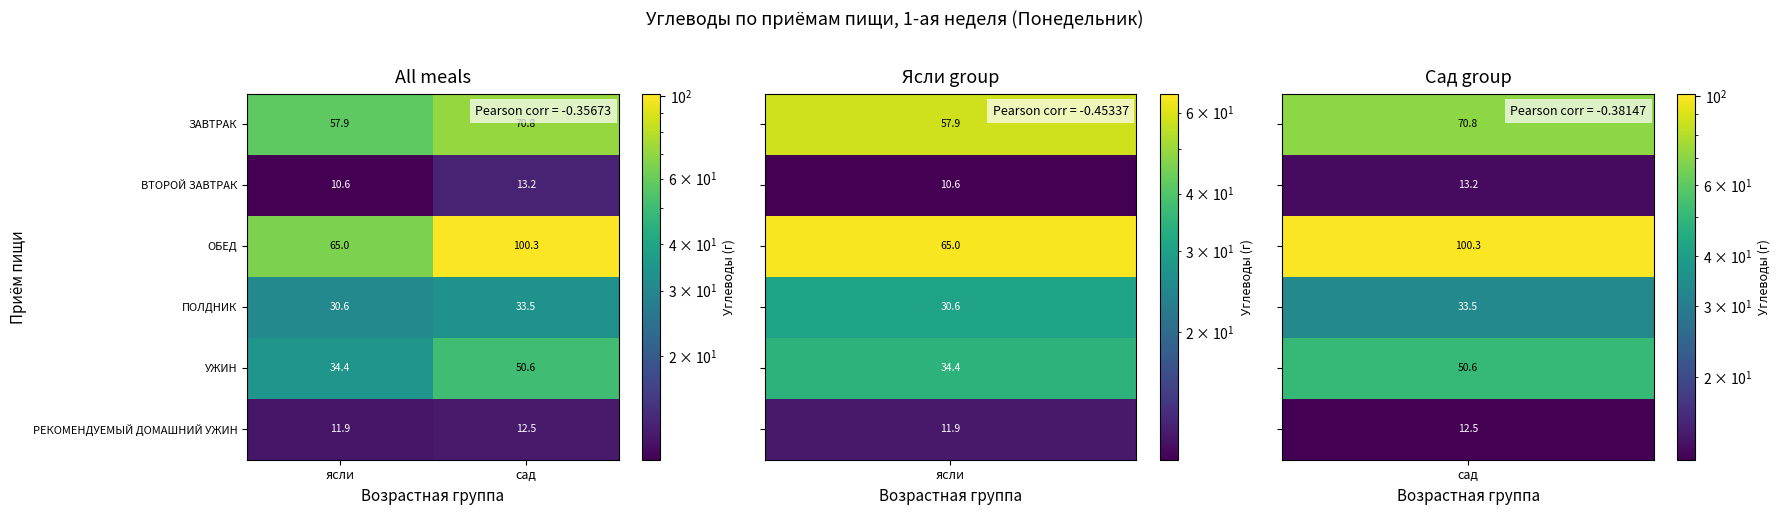

What is the difference between the РЕКОМЕНДУЕМЫЙ ДОМАШНИЙ УЖИН values at ясли and сад?

0.6